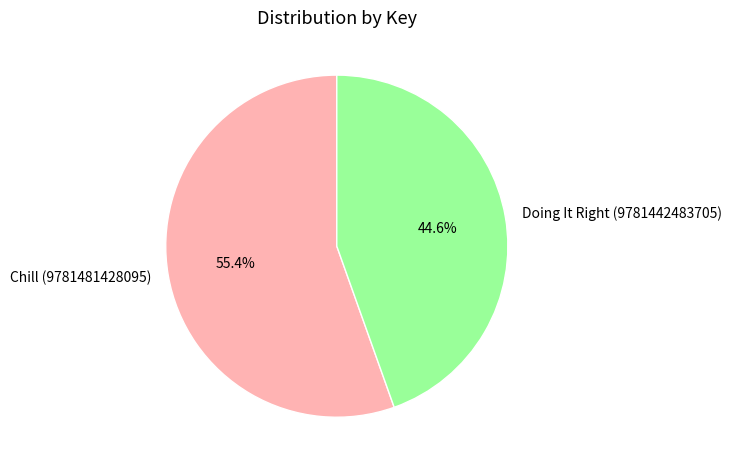

How many segments does this pie chart have?

2